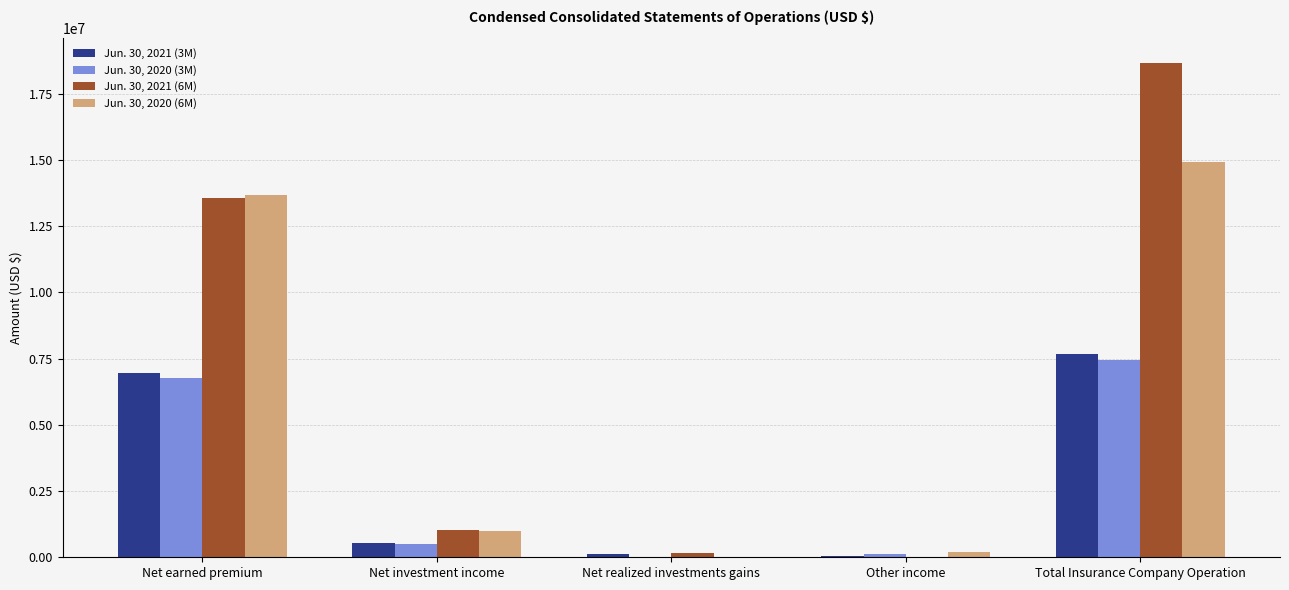

What is the total value across all series at Total Insurance Company Operation?

48707268